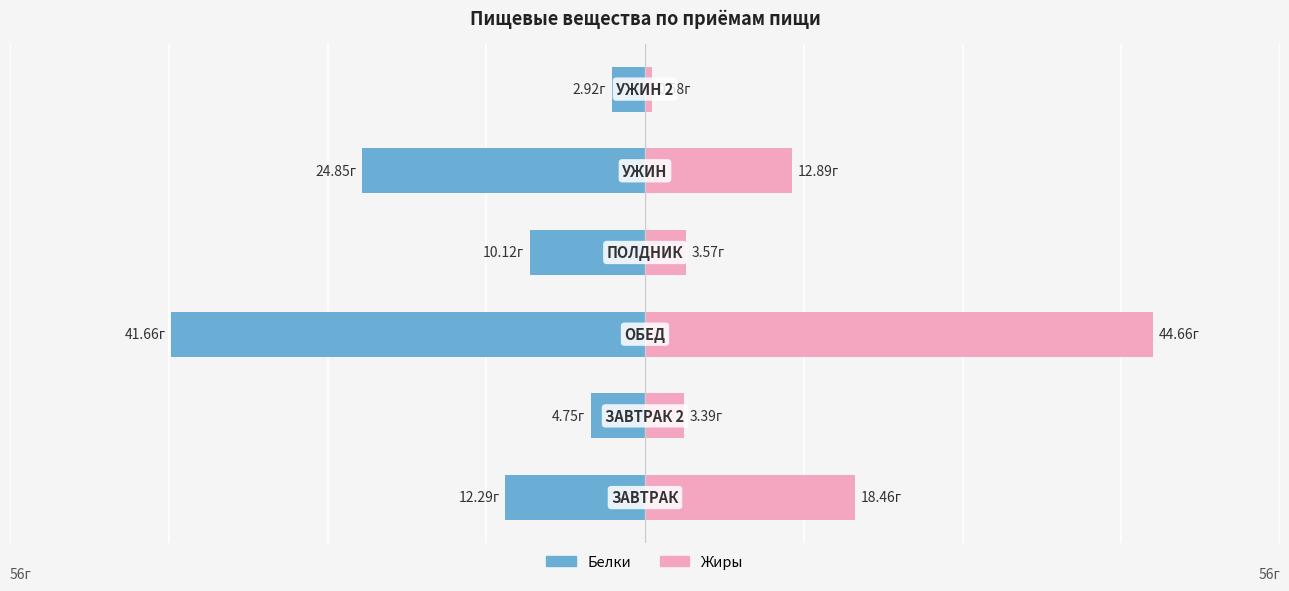

What is the average value of the Белки series?

-16.1